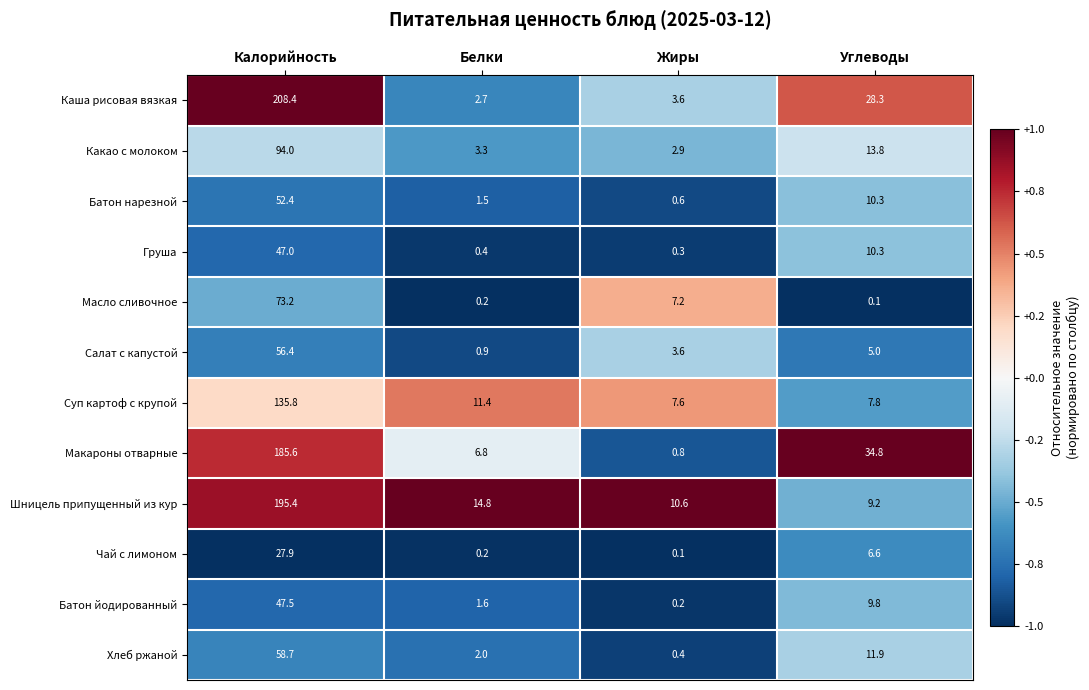

What is the sum of the Груша values at Белки and Углеводы?

10.7